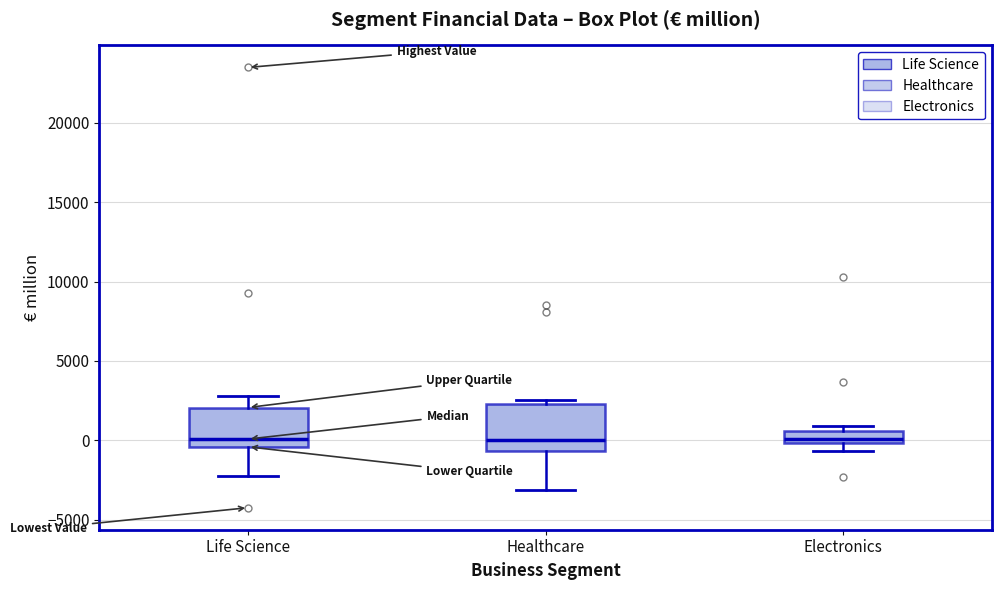

Reading left to right, read every box against the y-axis: the position of its median line, the range the box covers, and the ends of its whiskers. The values are not printed on the chart, so give them approximately, as read against the axis.

Life Science: median 0, box -500 to 2000, whiskers -2000 to 3000
Healthcare: median 0, box -500 to 2500, whiskers -3000 to 2500 (just above the box's upper edge)
Electronics: median 0 (just above the box's lower edge), box 0 to 500, whiskers -500 to 1000